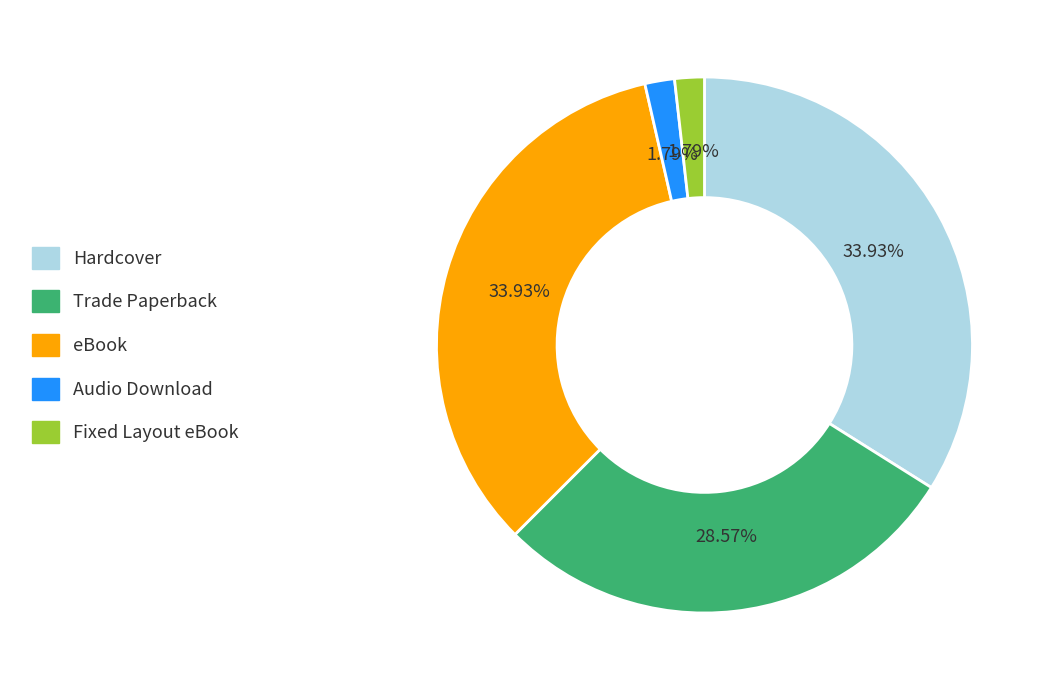

Which has a higher value, Audio Download or Trade Paperback?

Trade Paperback